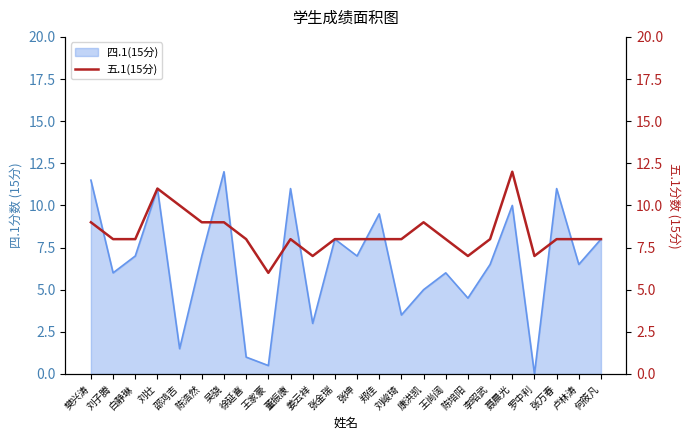

The value at 陈浩然 is 9. True or false?

True